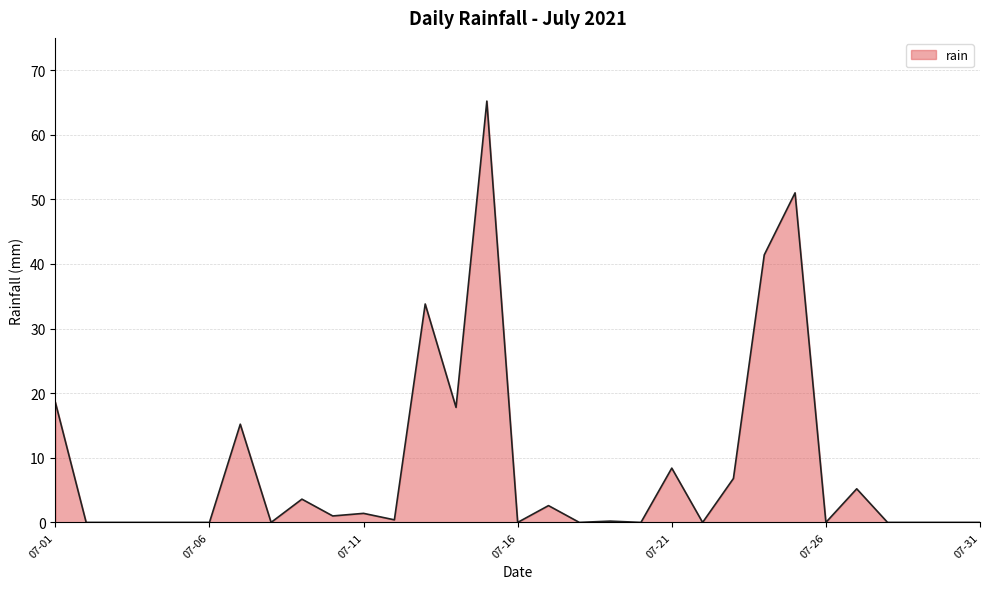

How many lines are shown in the chart?

1